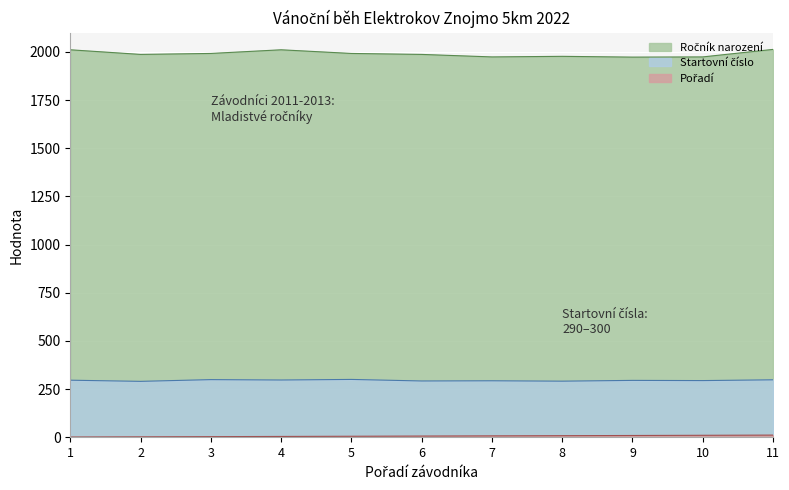

Reading left to right, extract all data points from this chart.

Pořadí: 1	2	3	4	5	6	7	8	9	10	11
Startovní číslo: 296	290	299	297	300	292	293	291	295	294	298
Ročník narození: 2011	1987	1992	2011	1992	1987	1974	1977	1973	1974	2013